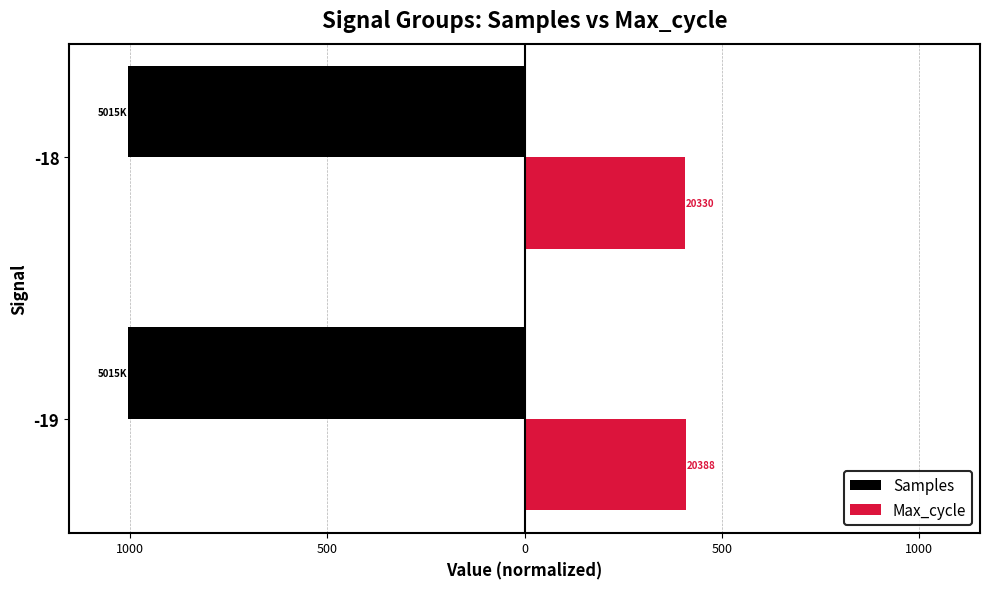

What are all the series names shown in the legend?

Samples, Max_cycle